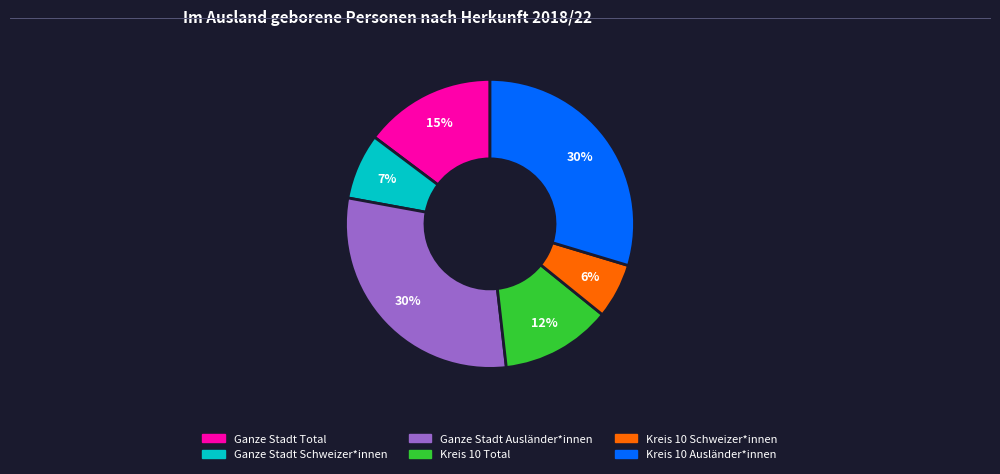

Which category has the smallest portion of the pie?

Kreis 10 Schweizer*innen